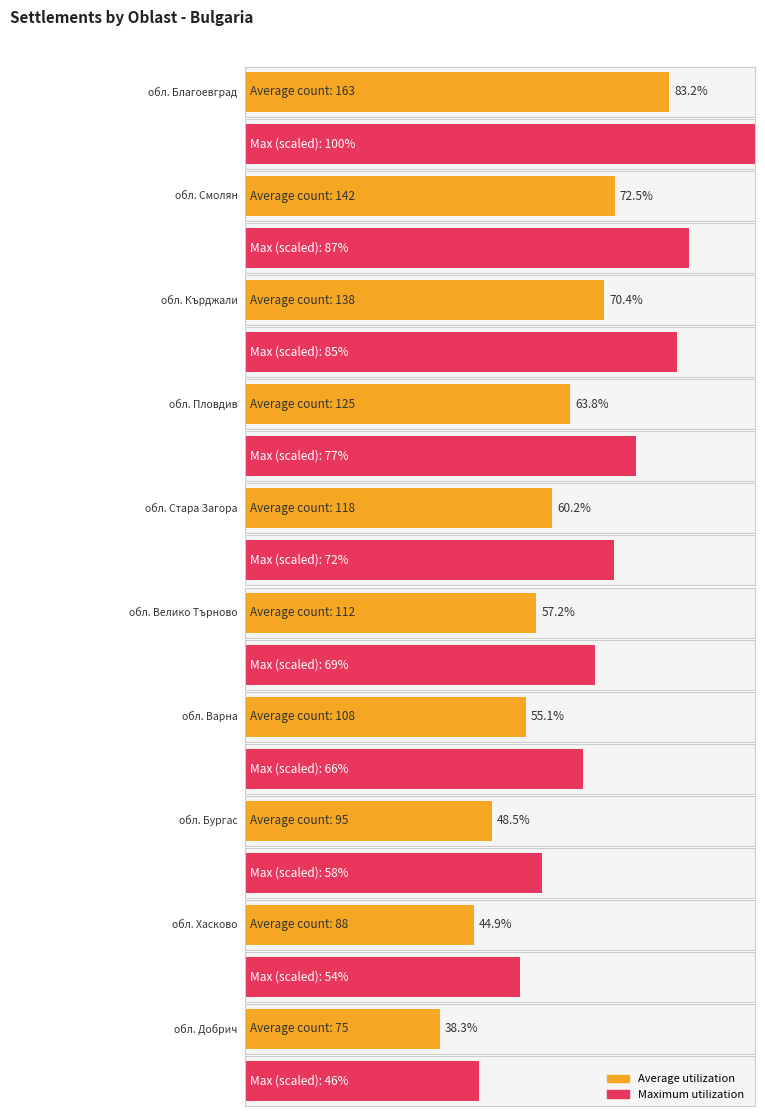

The value at обл. Смолян is 142. True or false?

True